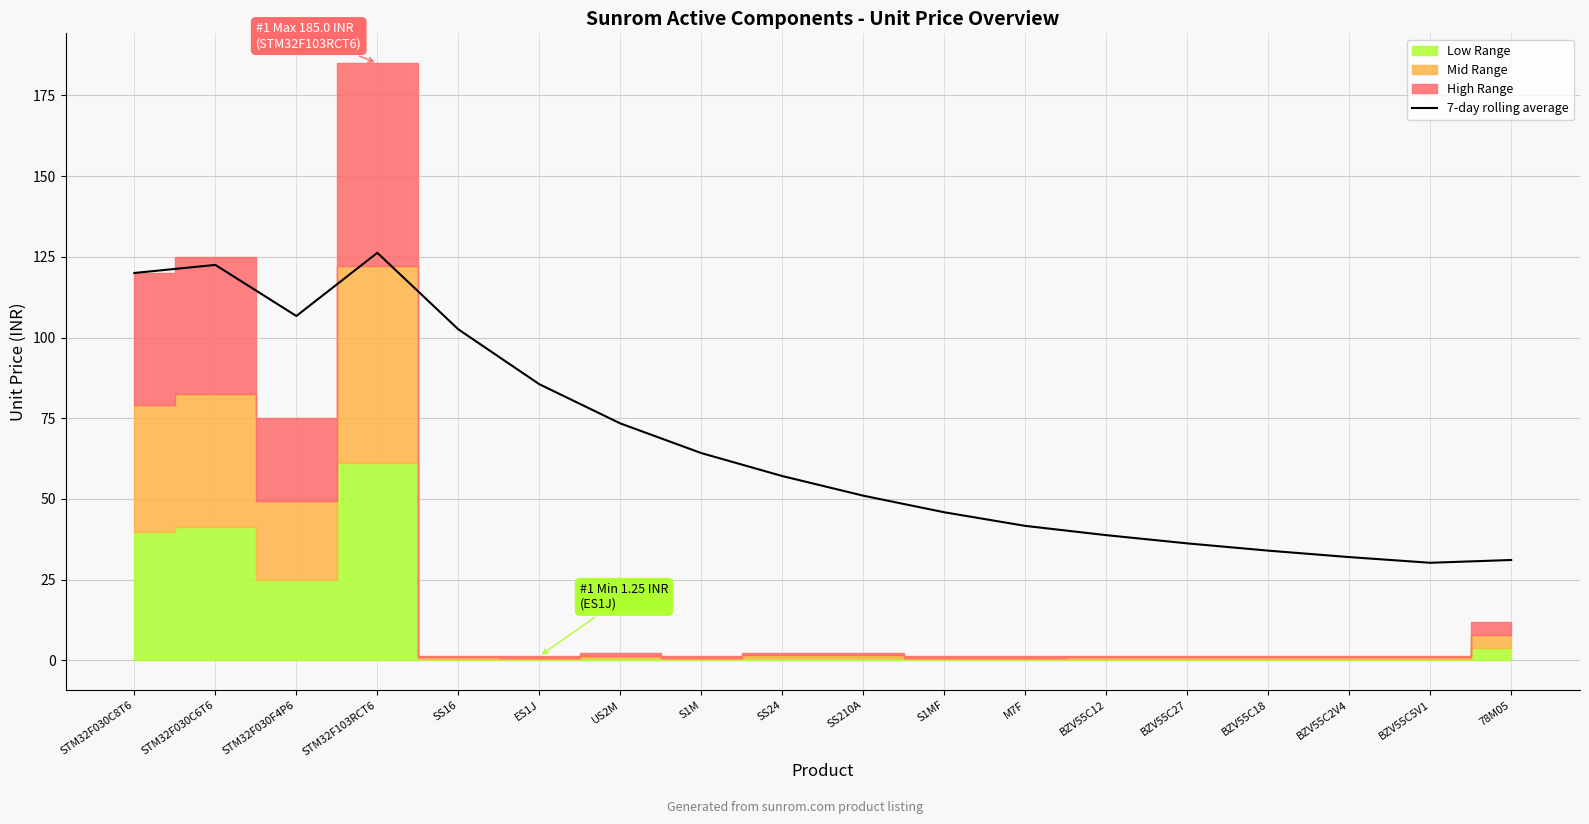

What is the value of the 13th point from the left?

38.8